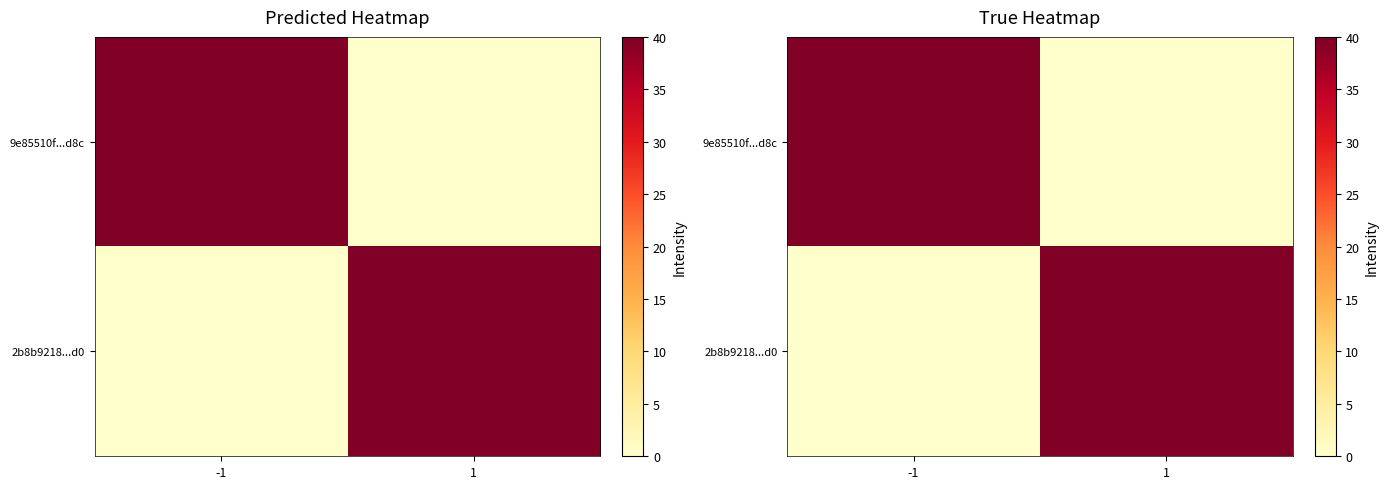

Which series has the largest total across all categories?

9e85510f...d8c